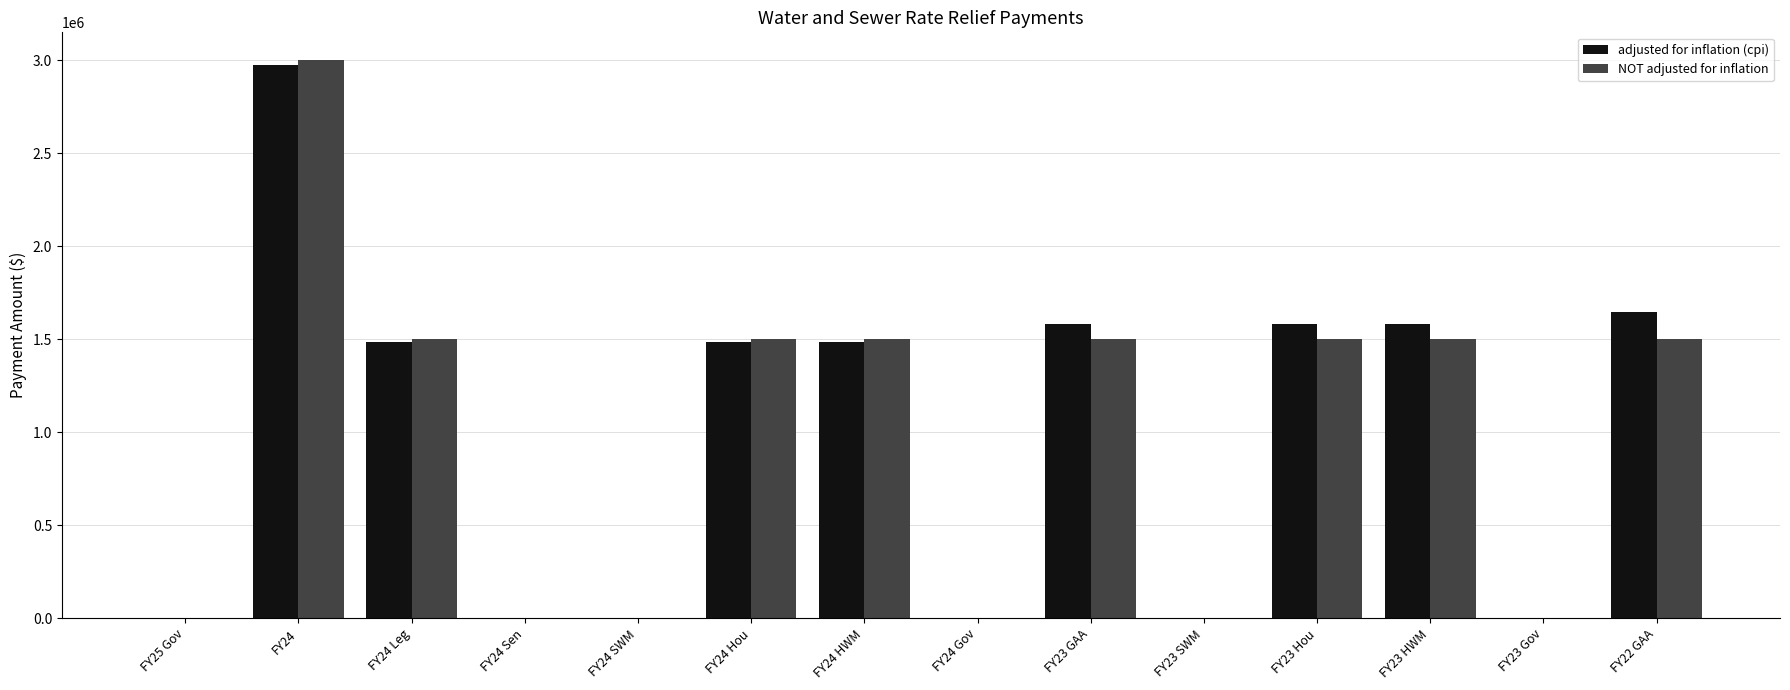

What is the sum of all adjusted for inflation (cpi) values?

13819373